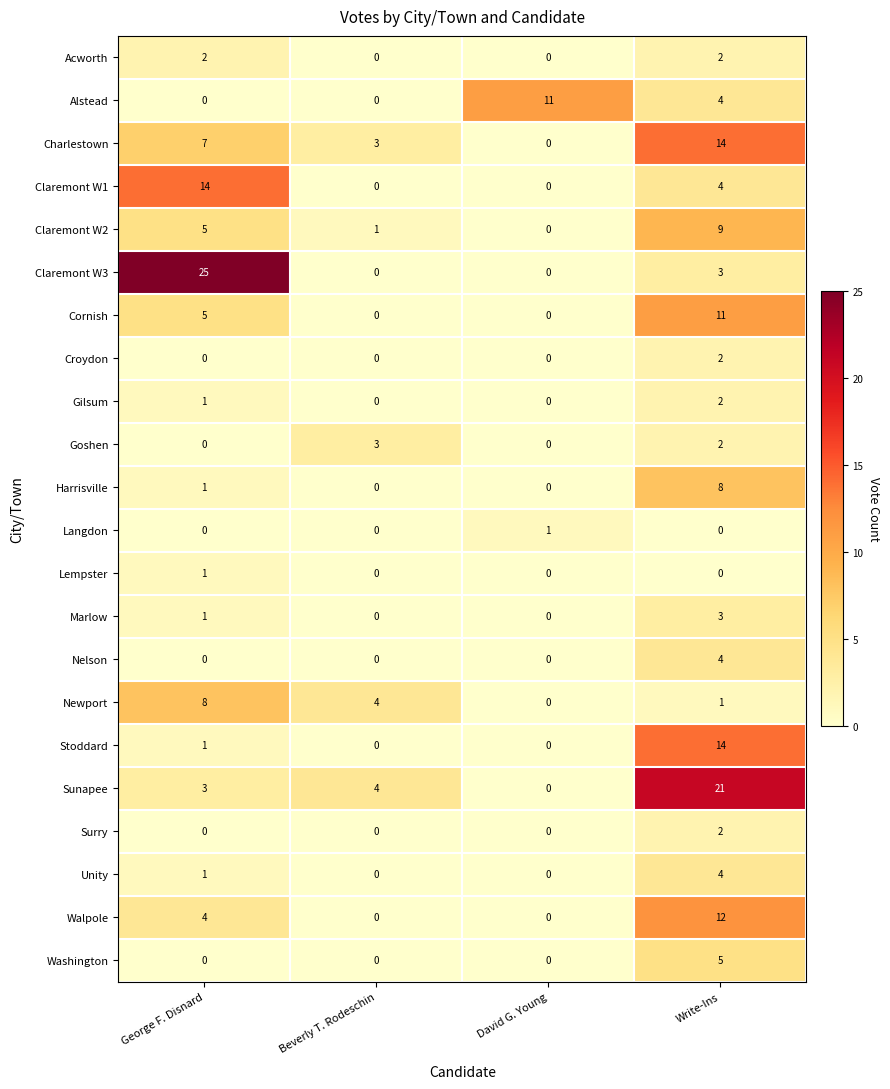

How many Croydon values are between 0 and 2?

4